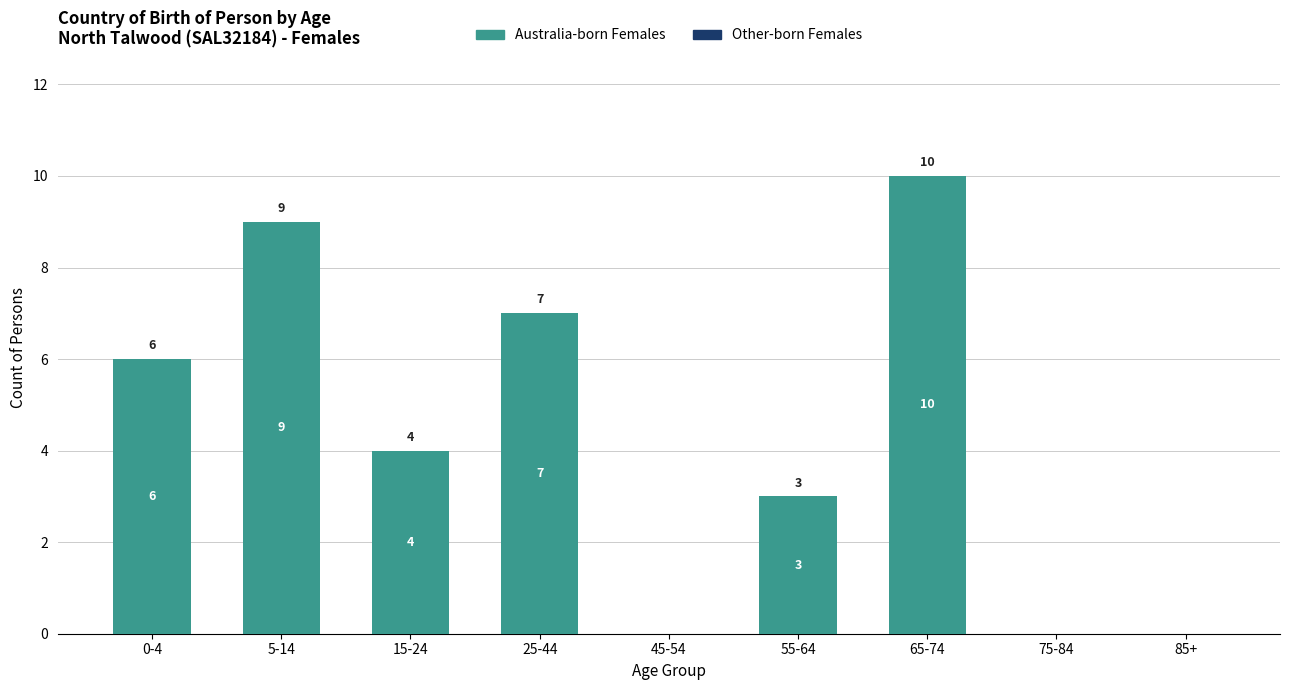

What is the greatest value displayed?

10